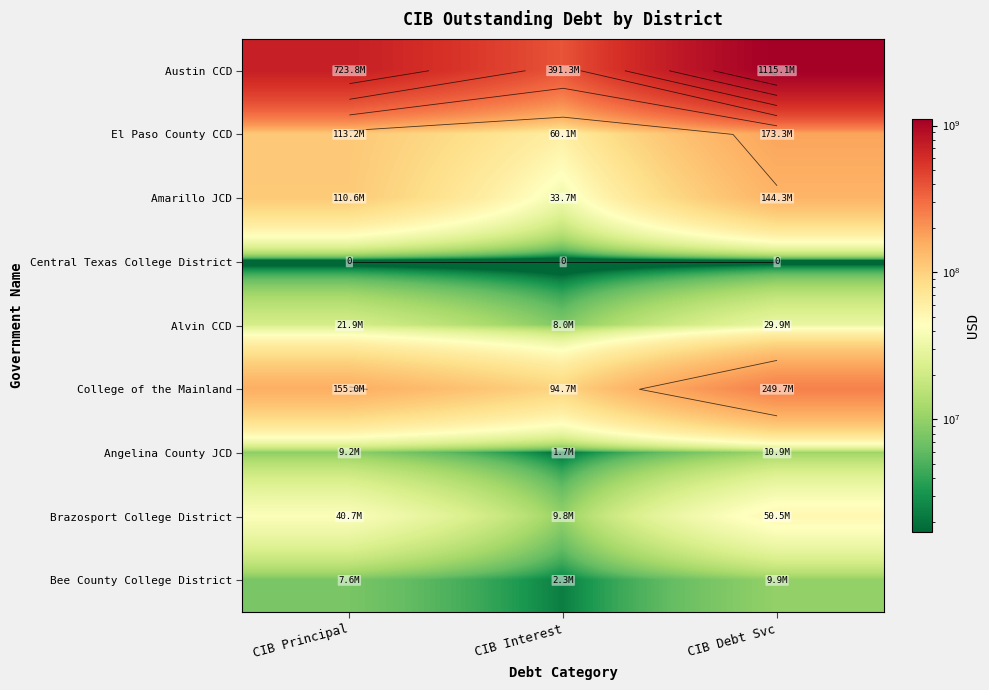

Which series has the largest range (max minus min)?

Austin CCD